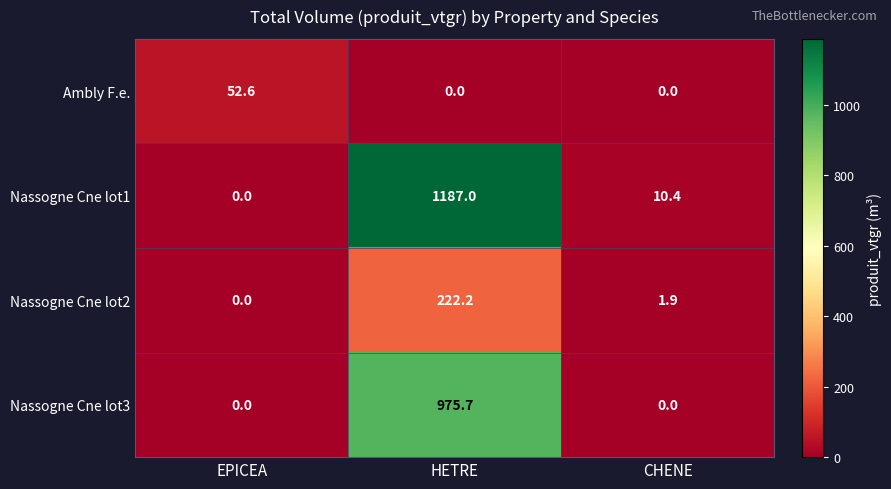

How many distinct data groups are displayed?

4